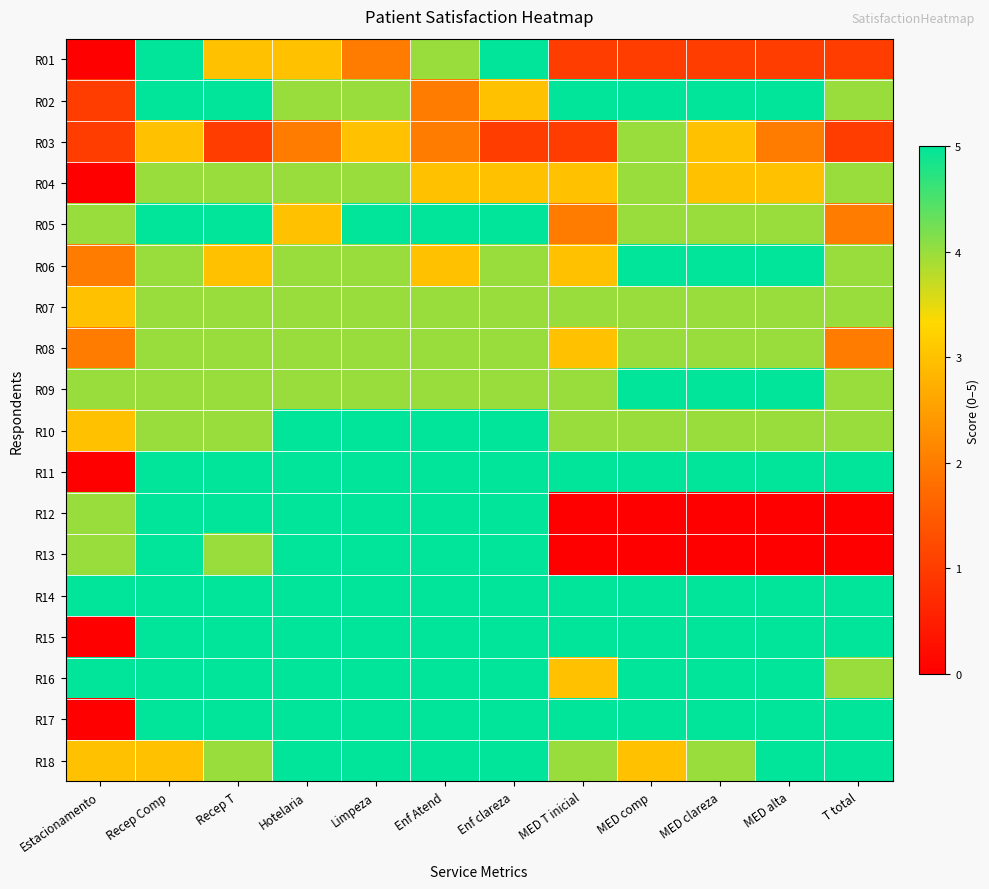

Reading left to right, list all the values displayed in this chart.

R01: Estacionamento=0	Recep Comp=5	Recep T=3	Hotelaria=3	Limpeza=2	Enf Atend=4	Enf clareza=5	MED T inicial=1	MED comp=1	MED clareza=1	MED alta=1	T total=1
R02: Estacionamento=1	Recep Comp=5	Recep T=5	Hotelaria=4	Limpeza=4	Enf Atend=2	Enf clareza=3	MED T inicial=5	MED comp=5	MED clareza=5	MED alta=5	T total=4
R03: Estacionamento=1	Recep Comp=3	Recep T=1	Hotelaria=2	Limpeza=3	Enf Atend=2	Enf clareza=1	MED T inicial=1	MED comp=4	MED clareza=3	MED alta=2	T total=1
R04: Estacionamento=0	Recep Comp=4	Recep T=4	Hotelaria=4	Limpeza=4	Enf Atend=3	Enf clareza=3	MED T inicial=3	MED comp=4	MED clareza=3	MED alta=3	T total=4
R05: Estacionamento=4	Recep Comp=5	Recep T=5	Hotelaria=3	Limpeza=5	Enf Atend=5	Enf clareza=5	MED T inicial=2	MED comp=4	MED clareza=4	MED alta=4	T total=2
R06: Estacionamento=2	Recep Comp=4	Recep T=3	Hotelaria=4	Limpeza=4	Enf Atend=3	Enf clareza=4	MED T inicial=3	MED comp=5	MED clareza=5	MED alta=5	T total=4
R07: Estacionamento=3	Recep Comp=4	Recep T=4	Hotelaria=4	Limpeza=4	Enf Atend=4	Enf clareza=4	MED T inicial=4	MED comp=4	MED clareza=4	MED alta=4	T total=4
R08: Estacionamento=2	Recep Comp=4	Recep T=4	Hotelaria=4	Limpeza=4	Enf Atend=4	Enf clareza=4	MED T inicial=3	MED comp=4	MED clareza=4	MED alta=4	T total=2
R09: Estacionamento=4	Recep Comp=4	Recep T=4	Hotelaria=4	Limpeza=4	Enf Atend=4	Enf clareza=4	MED T inicial=4	MED comp=5	MED clareza=5	MED alta=5	T total=4
R10: Estacionamento=3	Recep Comp=4	Recep T=4	Hotelaria=5	Limpeza=5	Enf Atend=5	Enf clareza=5	MED T inicial=4	MED comp=4	MED clareza=4	MED alta=4	T total=4
R11: Estacionamento=0	Recep Comp=5	Recep T=5	Hotelaria=5	Limpeza=5	Enf Atend=5	Enf clareza=5	MED T inicial=5	MED comp=5	MED clareza=5	MED alta=5	T total=5
R12: Estacionamento=4	Recep Comp=5	Recep T=5	Hotelaria=5	Limpeza=5	Enf Atend=5	Enf clareza=5	MED T inicial=0	MED comp=0	MED clareza=0	MED alta=0	T total=0
R13: Estacionamento=4	Recep Comp=5	Recep T=4	Hotelaria=5	Limpeza=5	Enf Atend=5	Enf clareza=5	MED T inicial=0	MED comp=0	MED clareza=0	MED alta=0	T total=0
R14: Estacionamento=5	Recep Comp=5	Recep T=5	Hotelaria=5	Limpeza=5	Enf Atend=5	Enf clareza=5	MED T inicial=5	MED comp=5	MED clareza=5	MED alta=5	T total=5
R15: Estacionamento=0	Recep Comp=5	Recep T=5	Hotelaria=5	Limpeza=5	Enf Atend=5	Enf clareza=5	MED T inicial=5	MED comp=5	MED clareza=5	MED alta=5	T total=5
R16: Estacionamento=5	Recep Comp=5	Recep T=5	Hotelaria=5	Limpeza=5	Enf Atend=5	Enf clareza=5	MED T inicial=3	MED comp=5	MED clareza=5	MED alta=5	T total=4
R17: Estacionamento=0	Recep Comp=5	Recep T=5	Hotelaria=5	Limpeza=5	Enf Atend=5	Enf clareza=5	MED T inicial=5	MED comp=5	MED clareza=5	MED alta=5	T total=5
R18: Estacionamento=3	Recep Comp=3	Recep T=4	Hotelaria=5	Limpeza=5	Enf Atend=5	Enf clareza=5	MED T inicial=4	MED comp=3	MED clareza=4	MED alta=5	T total=5